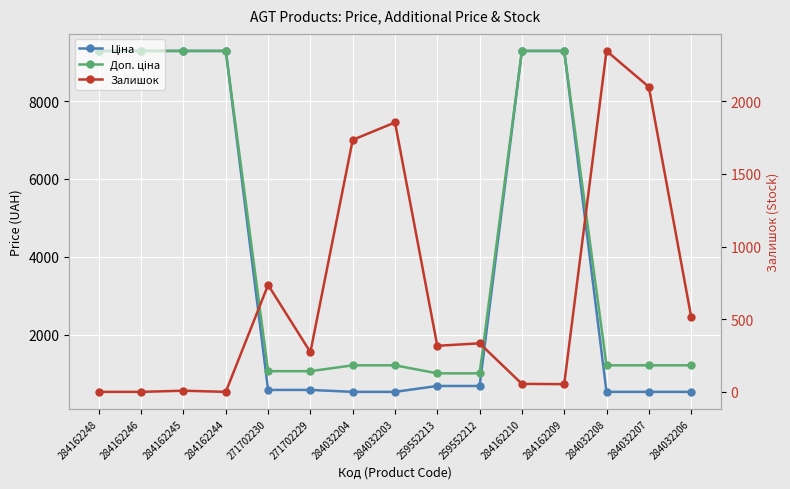

Reading left to right, what are all the values shown in this chart?

Ціна: 284162248=9290.5	284162246=9290.5	284162245=9290.5	284162244=9290.5	271702230=578.1	271702229=578.1	284032204=528.2	284032203=528.2	259552213=679.8	259552212=679.8	284162210=9290.5	284162209=9290.5	284032208=528.2	284032207=528.2	284032206=528.2
Доп. ціна: 284162248=9290.5	284162246=9290.5	284162245=9290.5	284162244=9290.5	271702230=1060.0	271702229=1060.0	284032204=1210.7	284032203=1210.7	259552213=1004.1	259552212=1004.1	284162210=9290.5	284162209=9290.5	284032208=1210.7	284032207=1210.7	284032206=1210.7
Залишок: 284162248=0.0	284162246=0.0	284162245=8.0	284162244=0.0	271702230=736.0	271702229=273.0	284032204=1734.0	284032203=1854.0	259552213=317.0	259552212=334.0	284162210=55.0	284162209=53.0	284032208=2346.0	284032207=2099.0	284032206=518.0